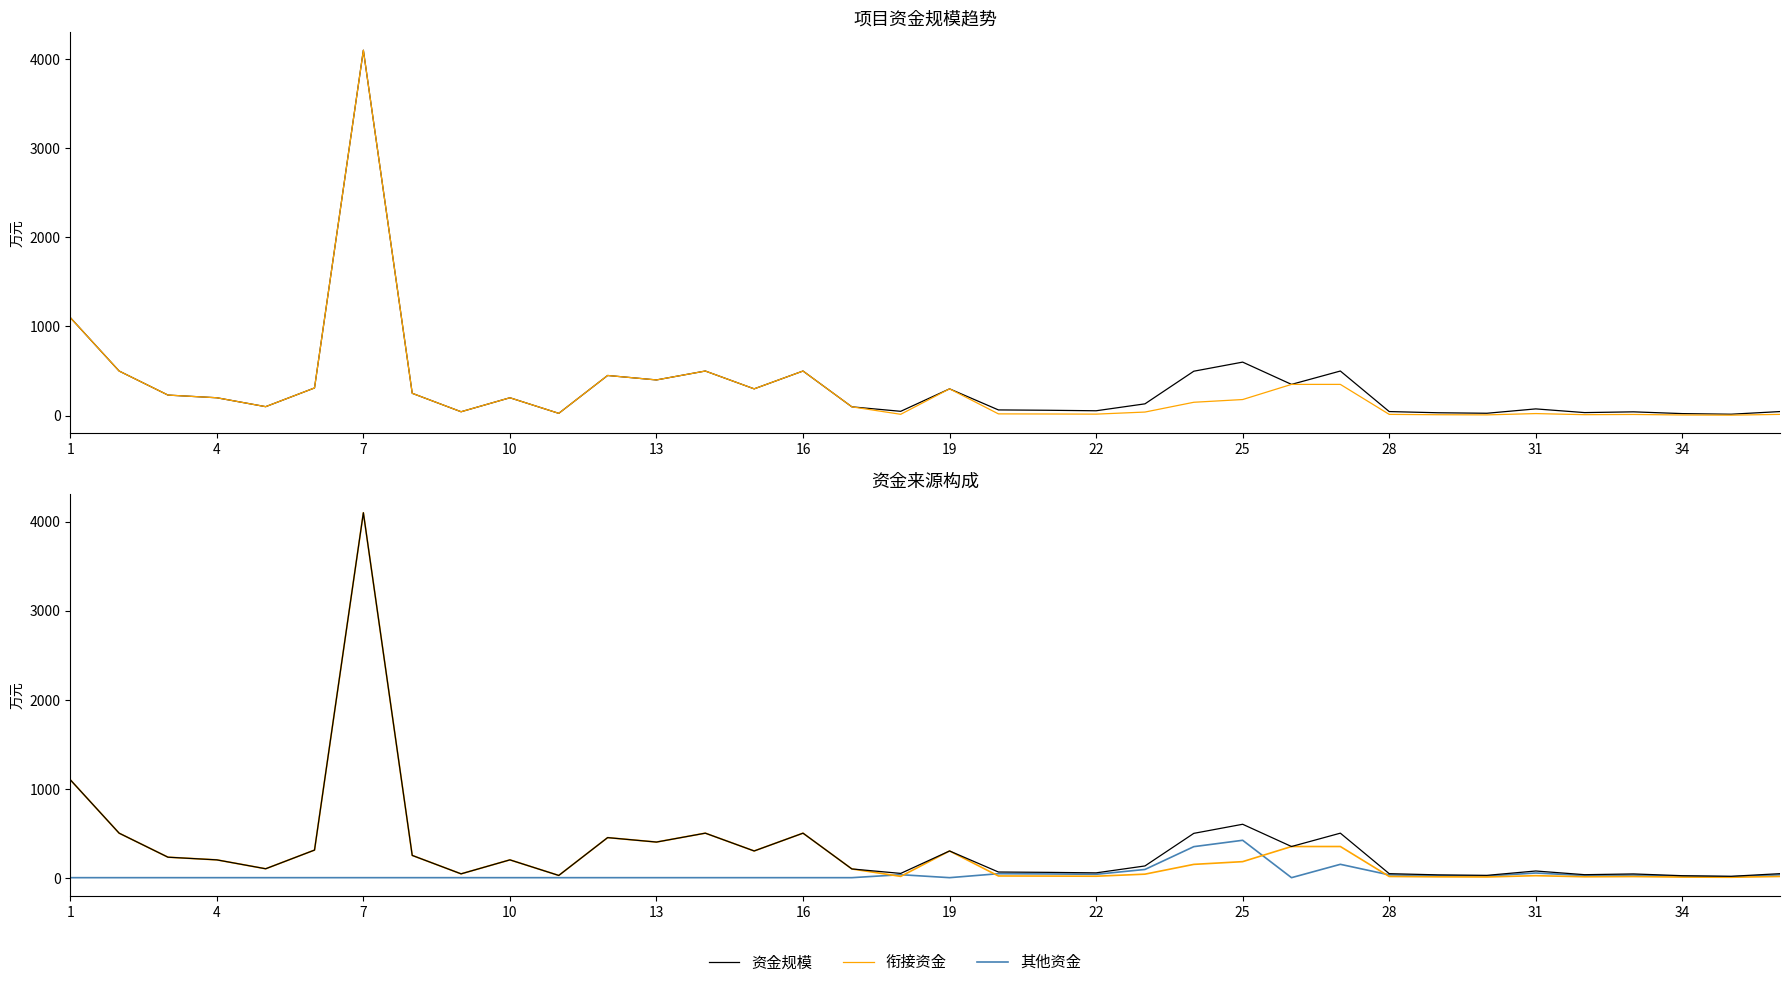

What is the sum of all 衔接资金 values?

10843.0